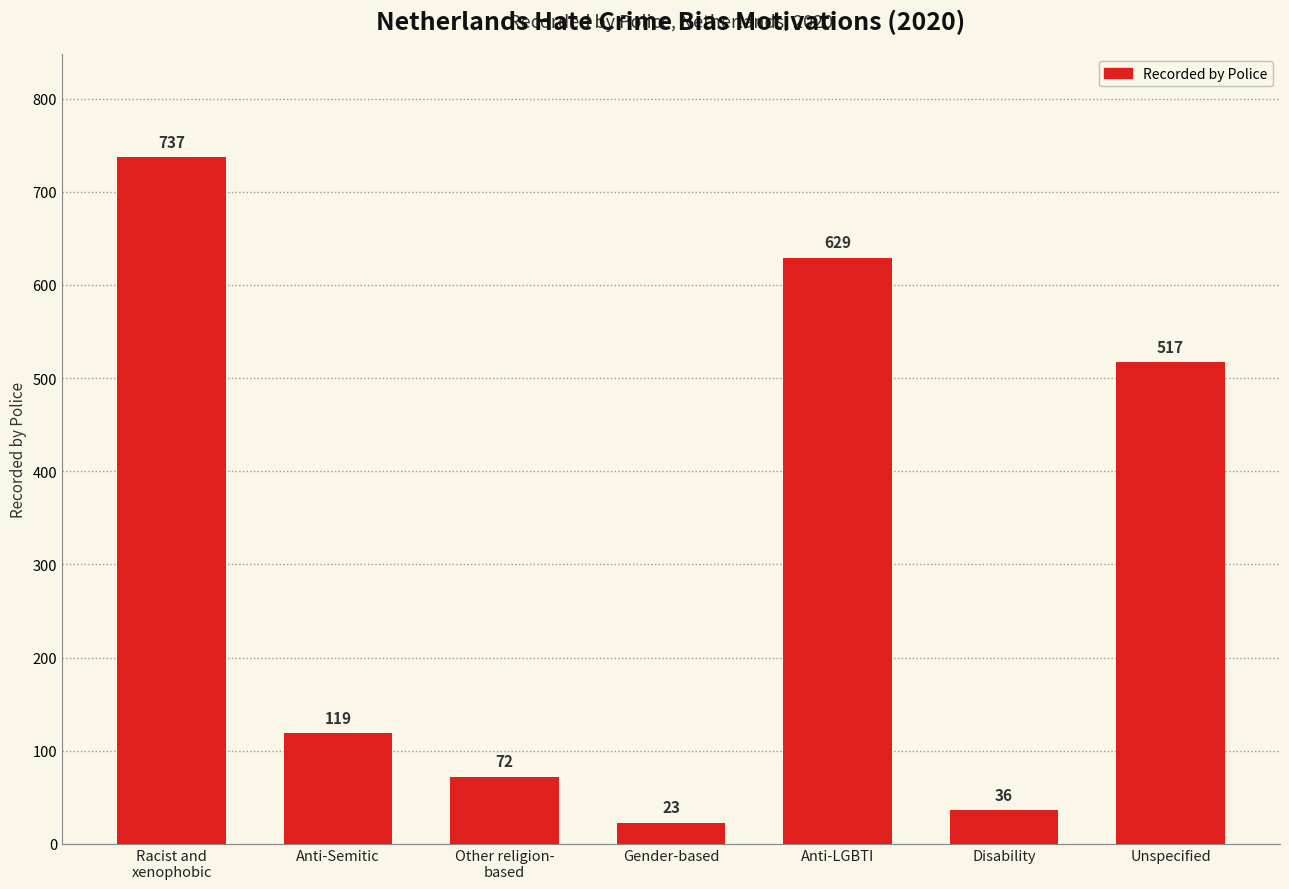

True or false: the data shows 62 at Disability.

False